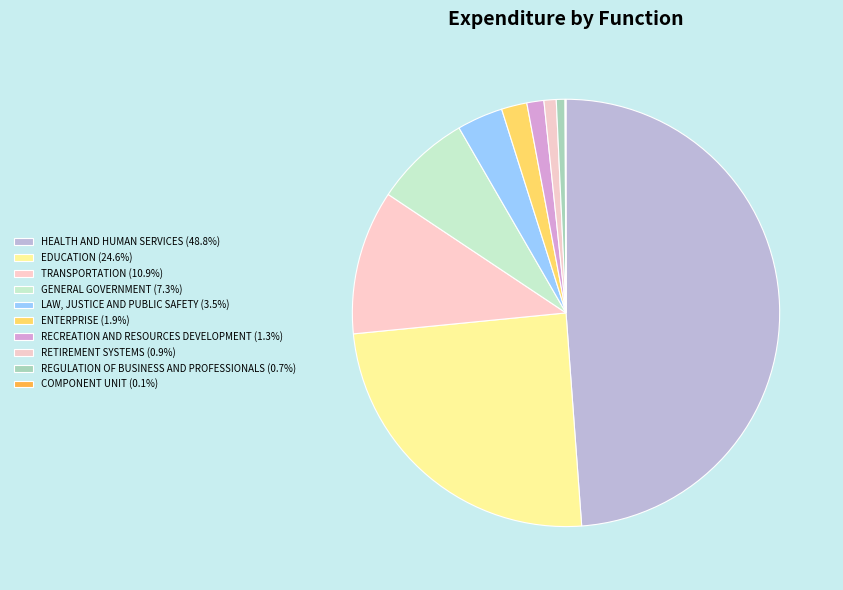

Does ENTERPRISE account for over 50% of the chart?

No